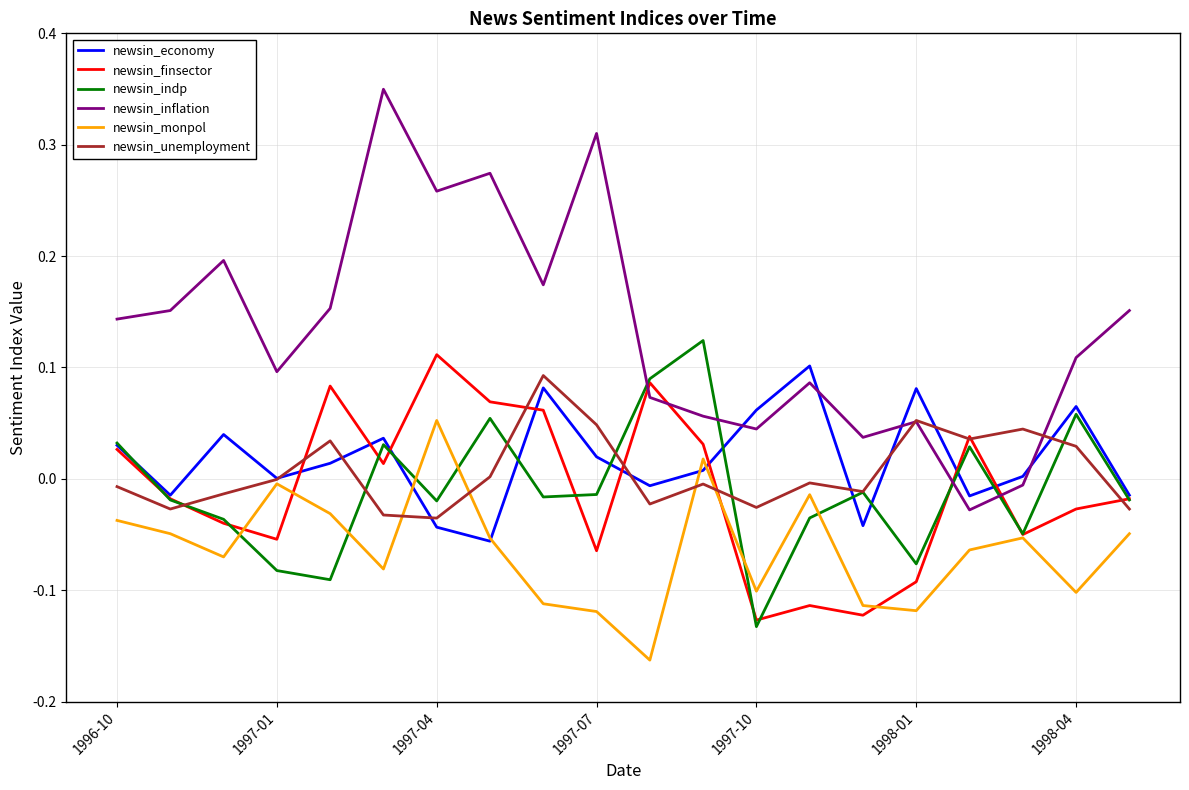

How many times do newsin_finsector and newsin_inflation cross each other?

4